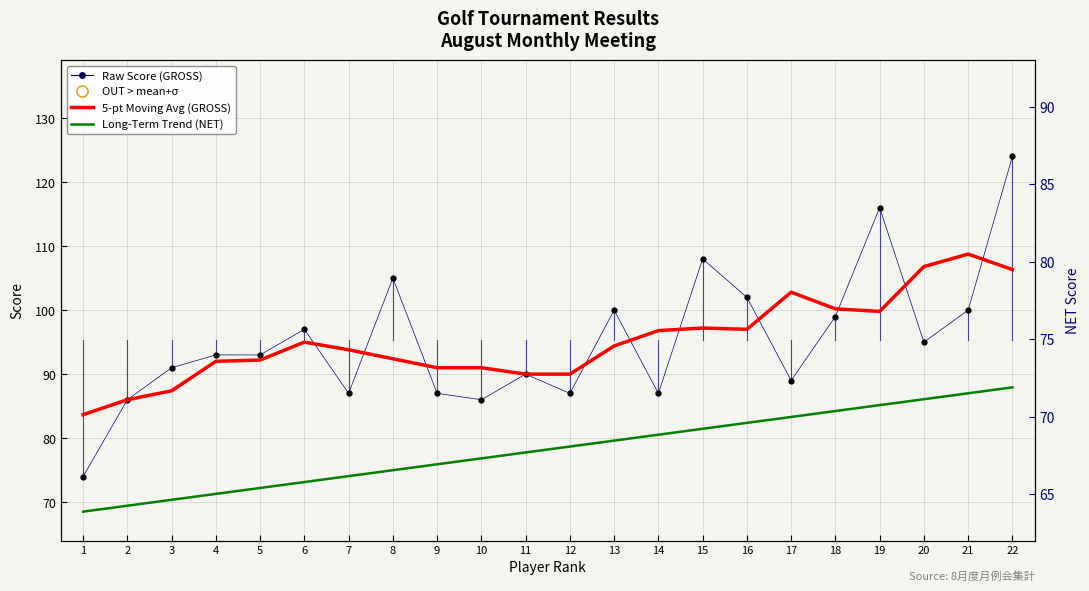

Which series has the largest total across all categories?

GROSS